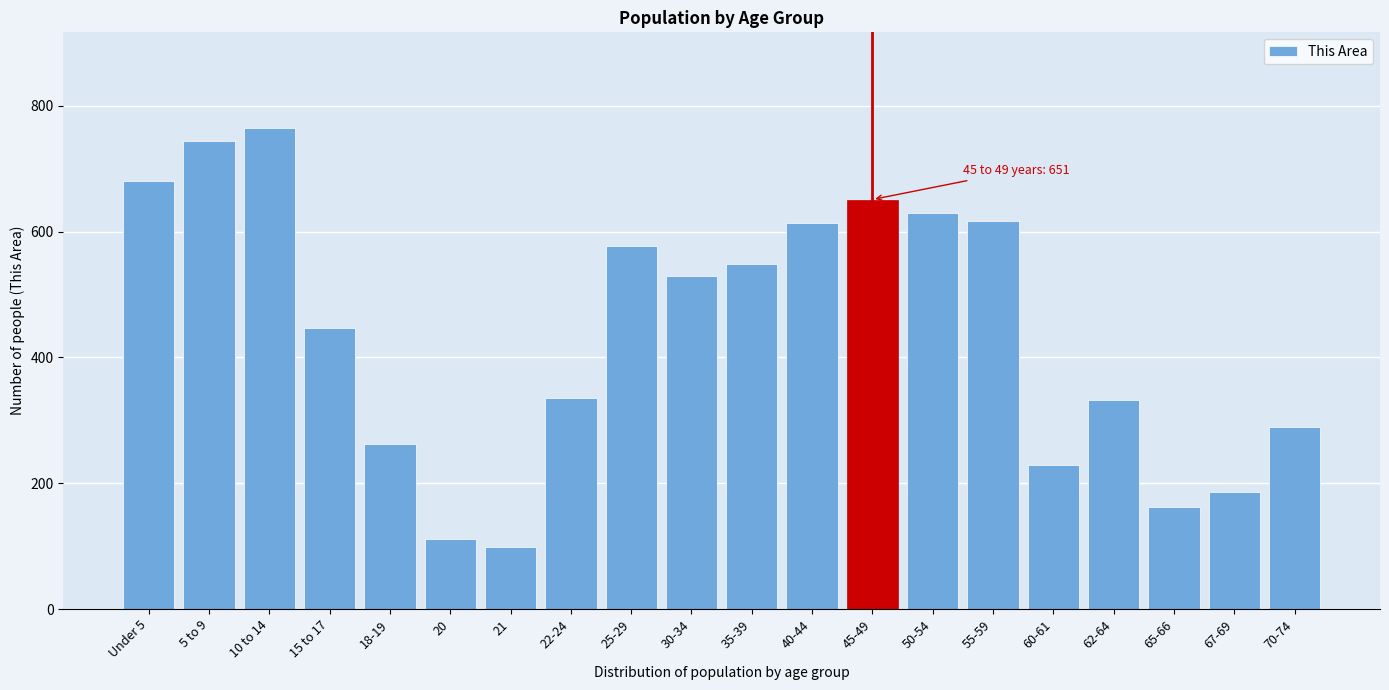

At which label is the value closest to 431?

15 to 17